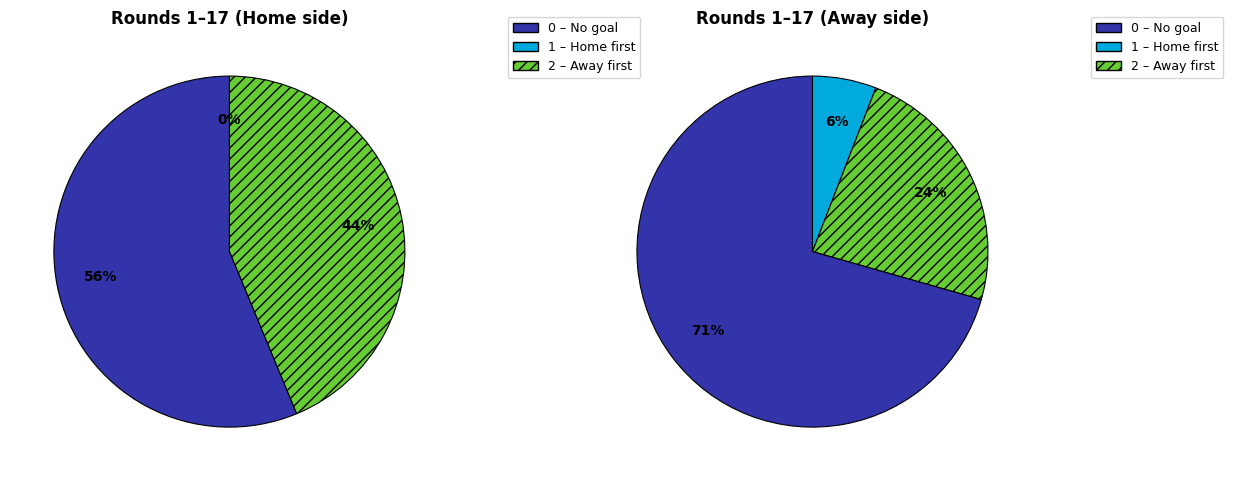

Does 1 account for over 50% of the chart?

No